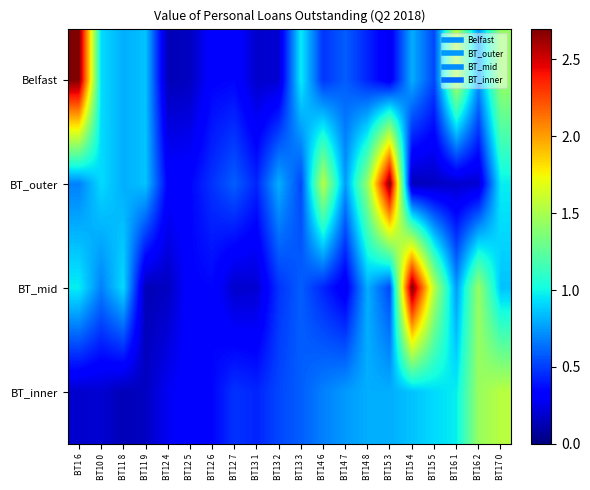

Which series changed the most between BT10 0 and BT12 7?

Belfast